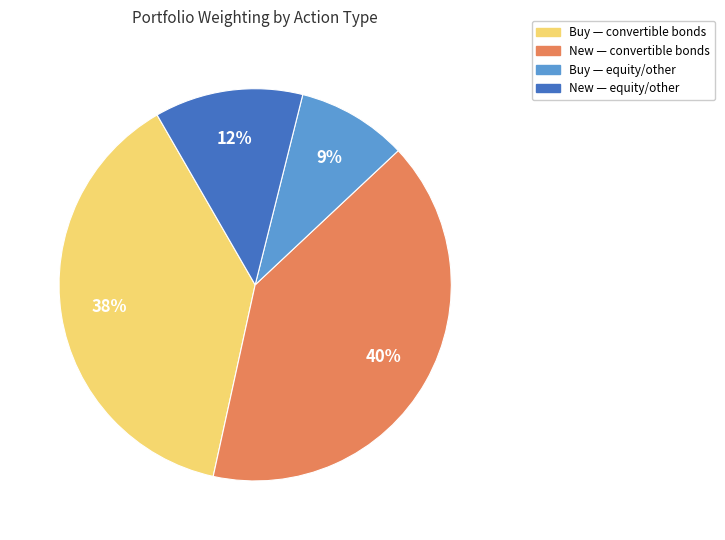

Combined, do Buy — convertible bonds and New — convertible bonds account for over 50%?

Yes